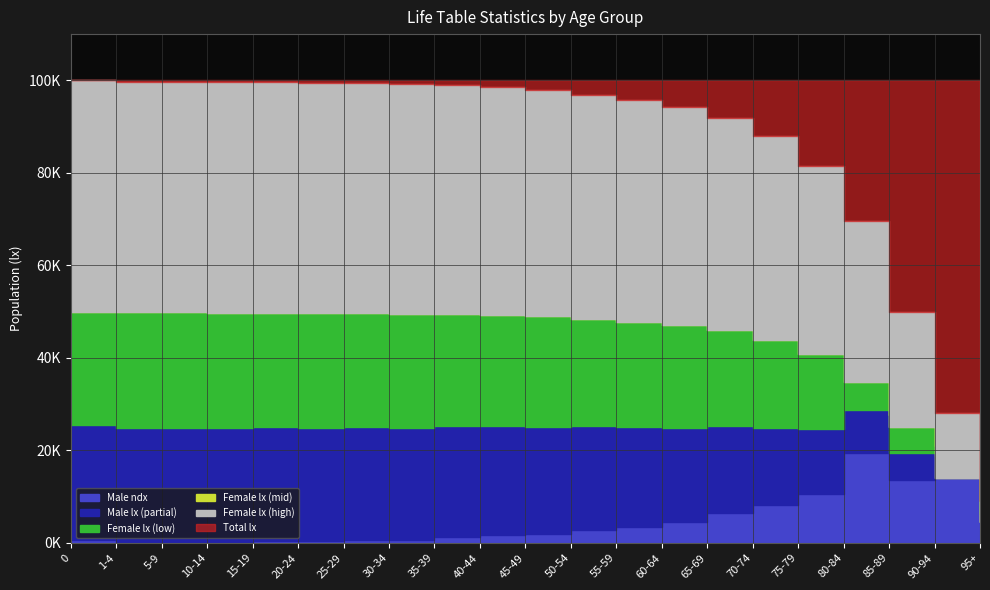

True or false: Female ex has more than 2 points higher than both neighbors.

False